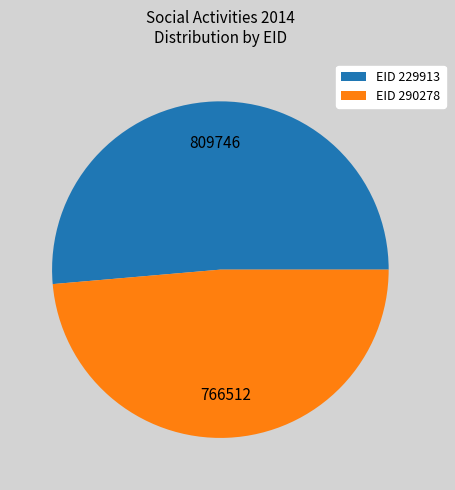

Between EID 229913 and EID 290278, which is larger?

EID 229913